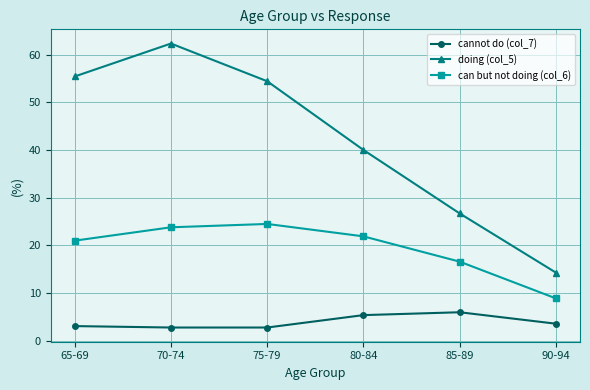

What is the spread (max minus min) of values at 75-79?

51.6